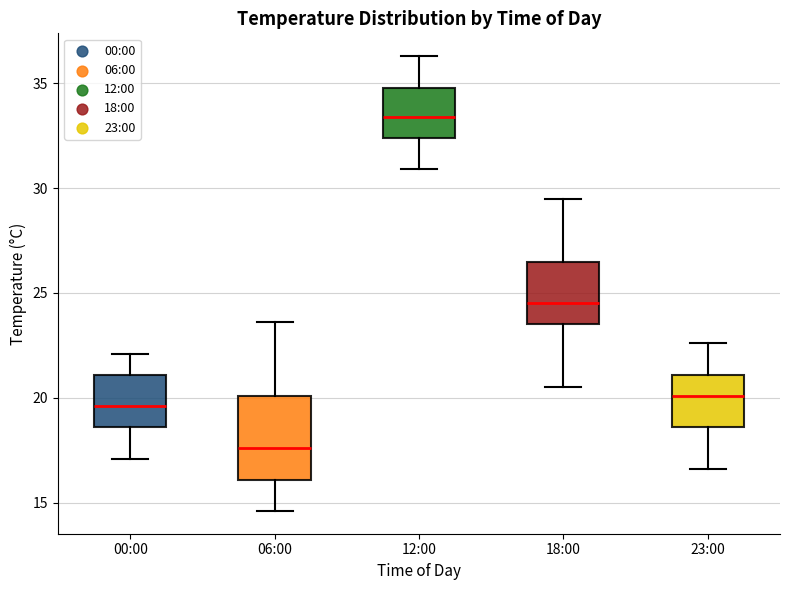

Which box has the lowest median line?

06:00